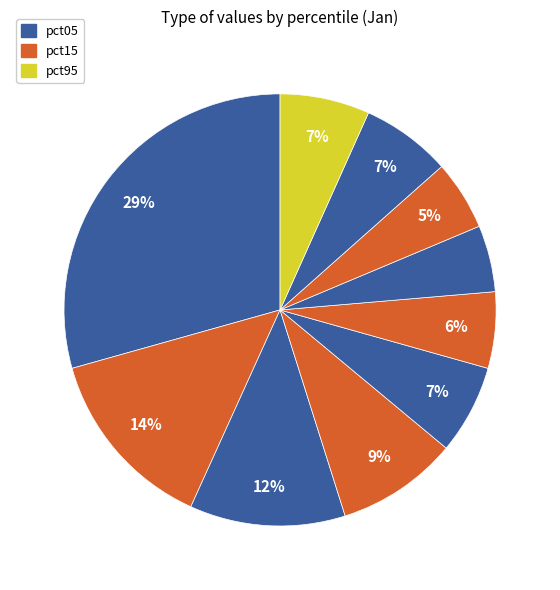

Count the number of slices in the pie.

10